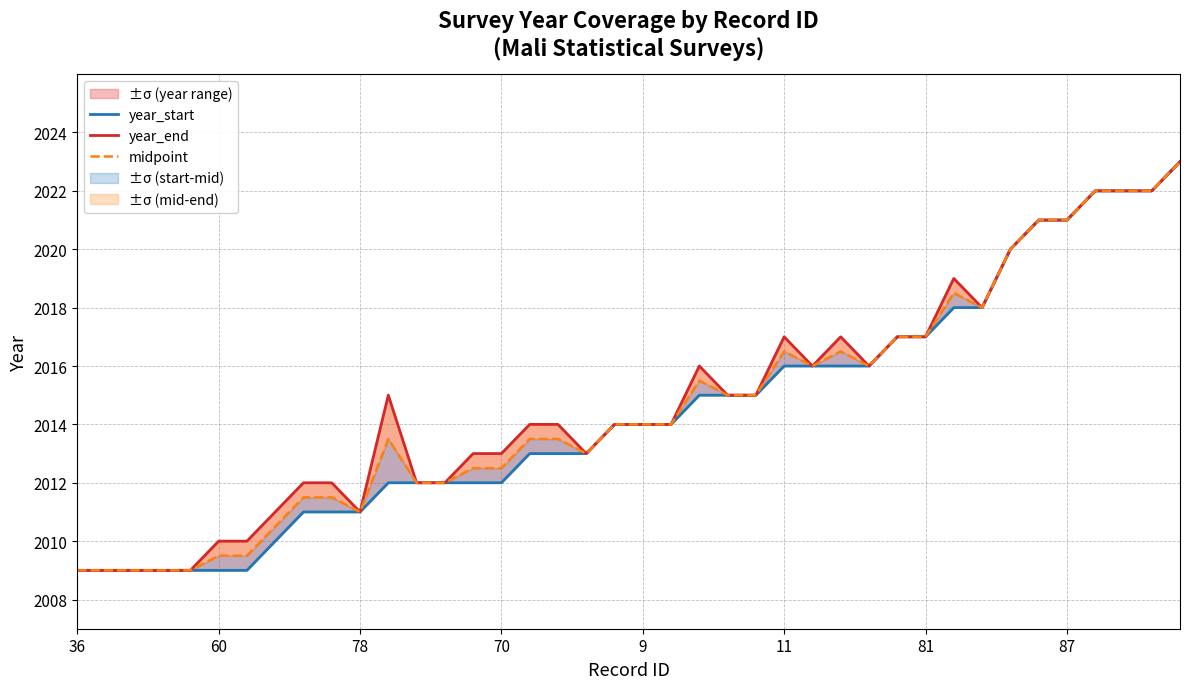

How many values in the midpoint series are below 2014?

19